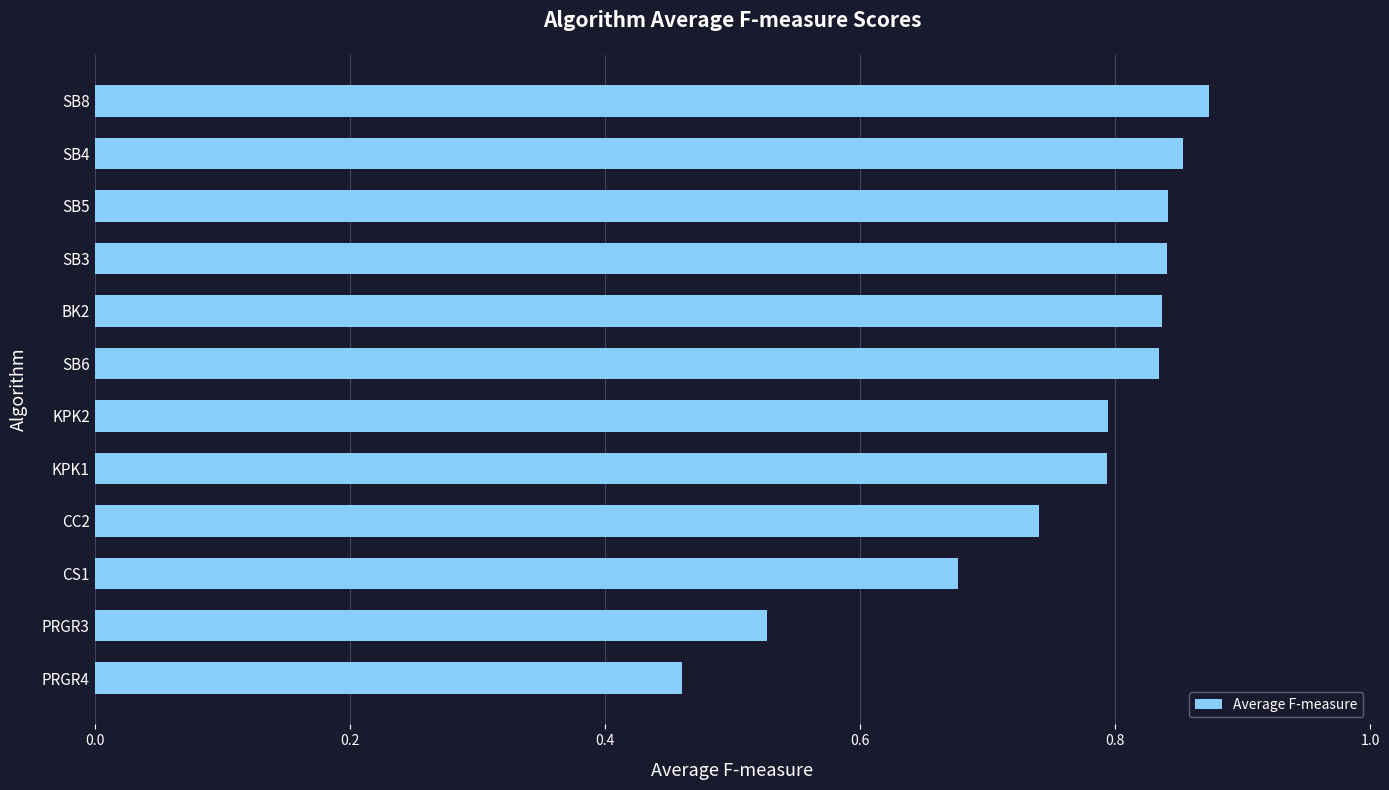

Which label corresponds to the largest value in the chart?

SB8